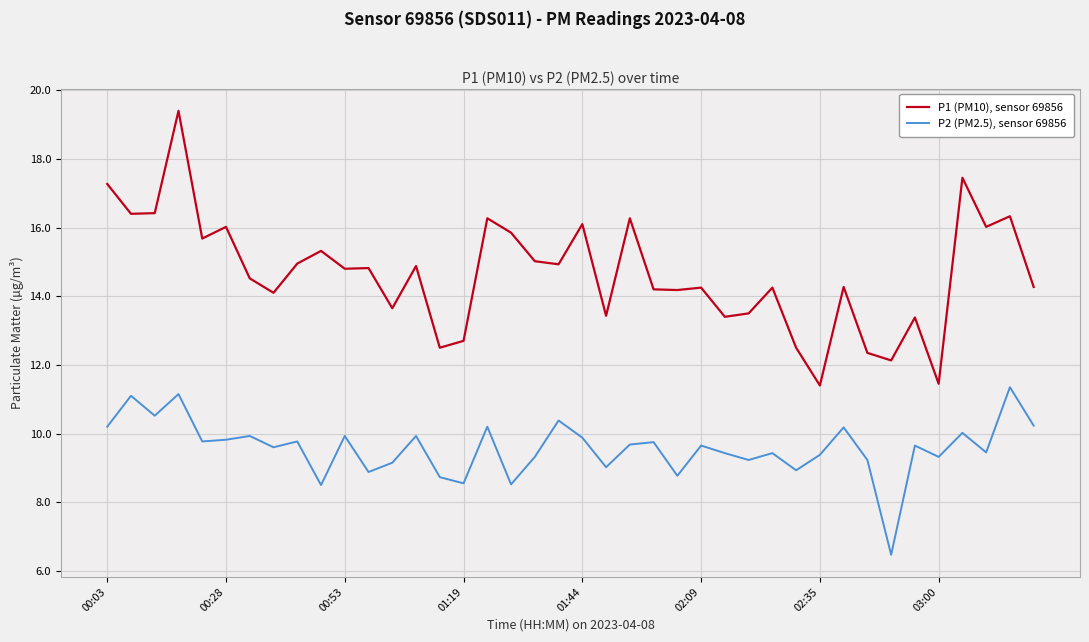

What is the difference between the maximum and minimum values in the P1 (PM10), sensor 69856 series?

8.0